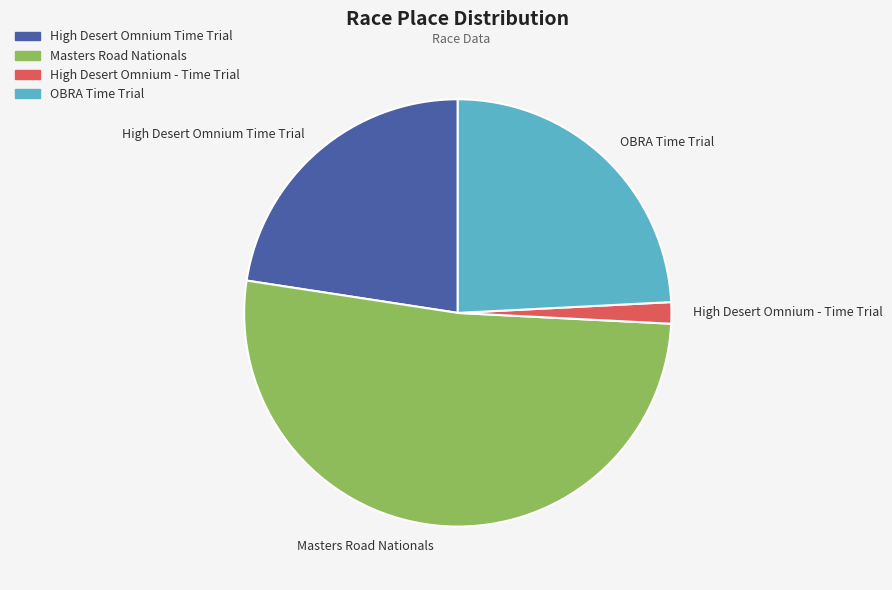

Rank the categories by value from highest to lowest.

Masters Road Nationals, OBRA Time Trial, High Desert Omnium Time Trial, High Desert Omnium - Time Trial